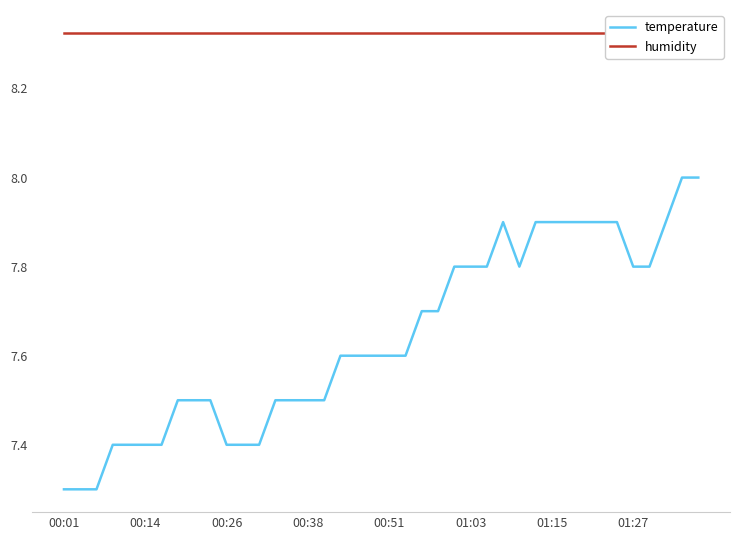

What are all the series names shown in the legend?

temperature, humidity